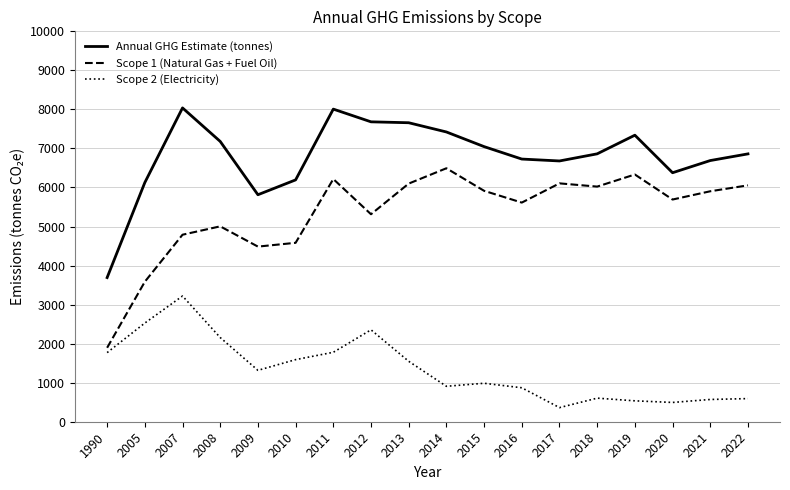

Rank the series by their average value, from lowest to highest.

Scope 2 (Electricity), Scope 1 (Natural Gas + Fuel Oil), Annual GHG Estimate (tonnes)